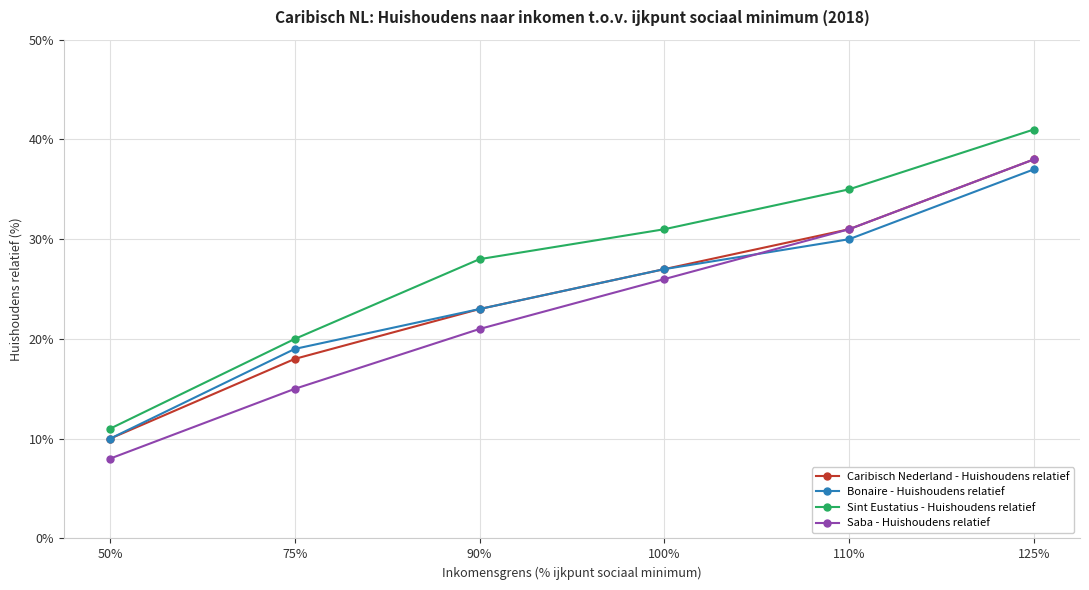

What is the value of the Caribisch Nederland - Huishoudens relatief point at the 3rd from the left?

23